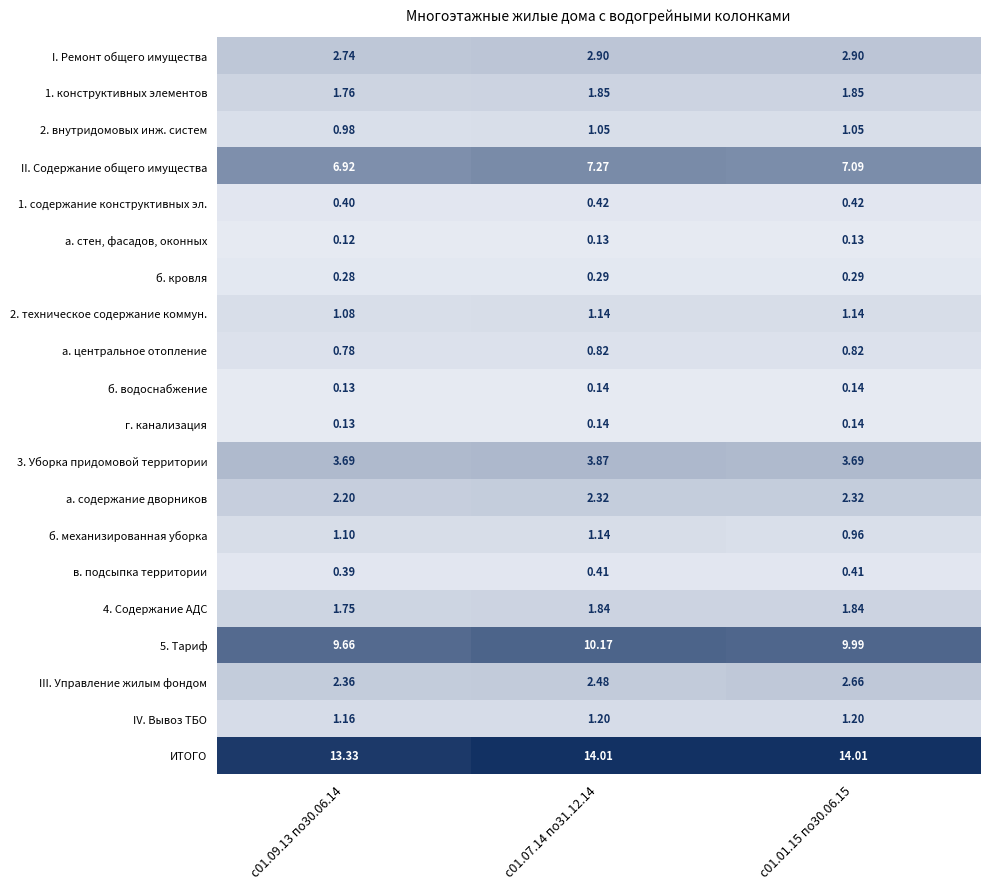

Which series changed the most between с01.09.13 по30.06.14 and с01.01.15 по30.06.15?

ИТОГО